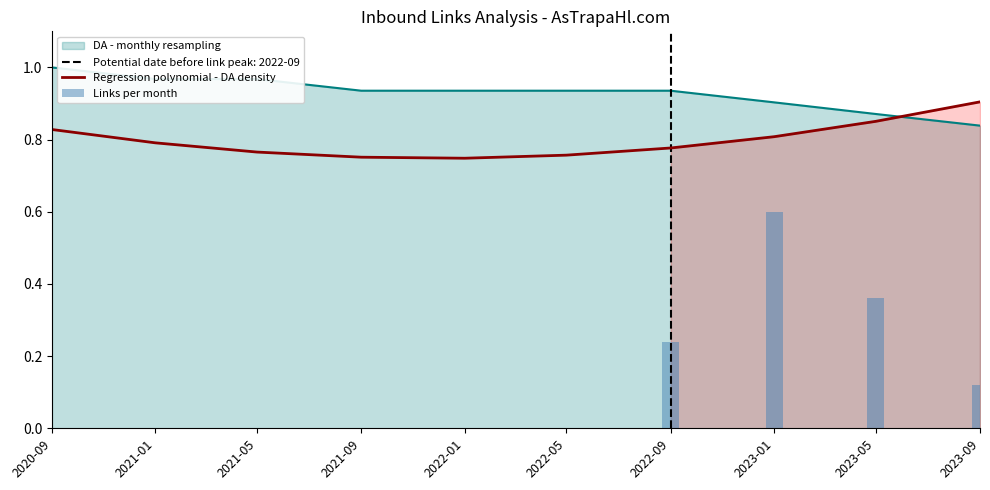

What is the label of the 5th bar from the left?

2022-01